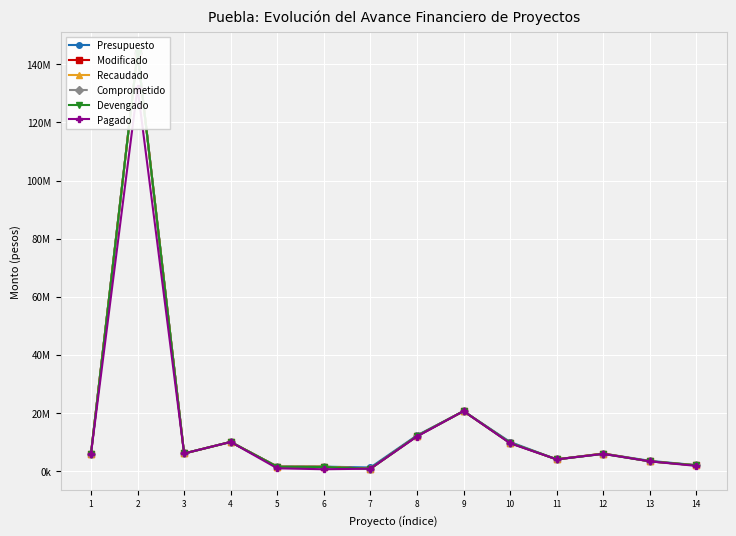

Which category has the lowest value across all series?

6